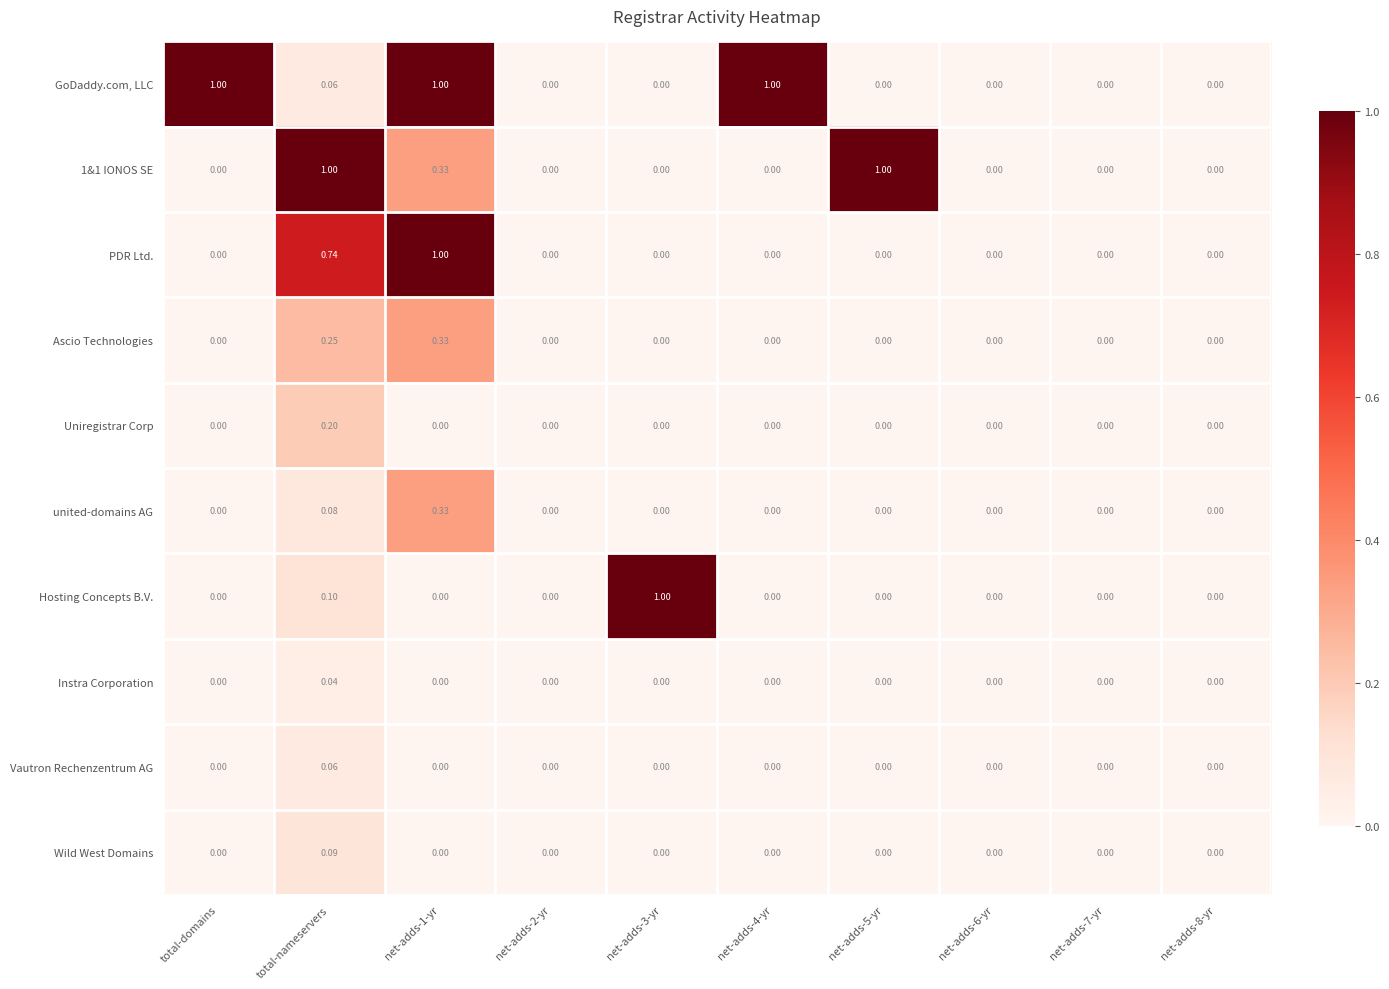

Between net-adds-2-yr and net-adds-3-yr, which series saw the biggest shift?

Hosting Concepts B.V.